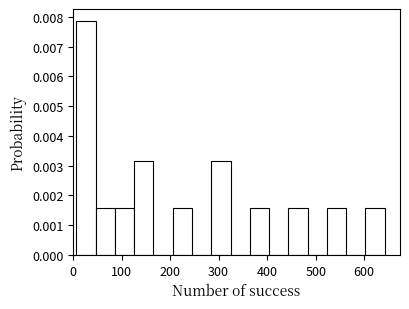

Around what value on the x-axis is the tallest bar? Give the approximate position of its centre, as read against the axis.

30